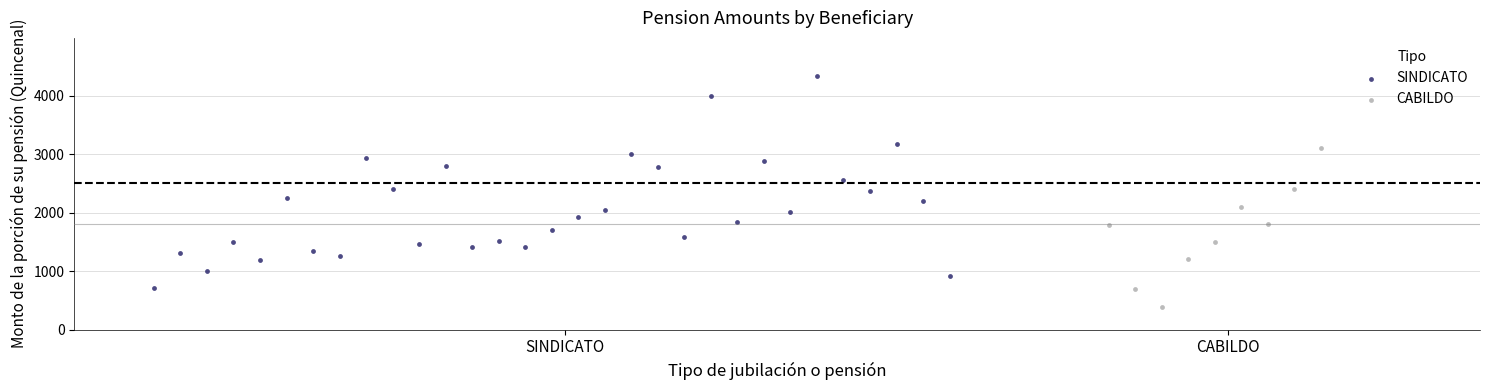

Which series contains the highest Y value?

SINDICATO